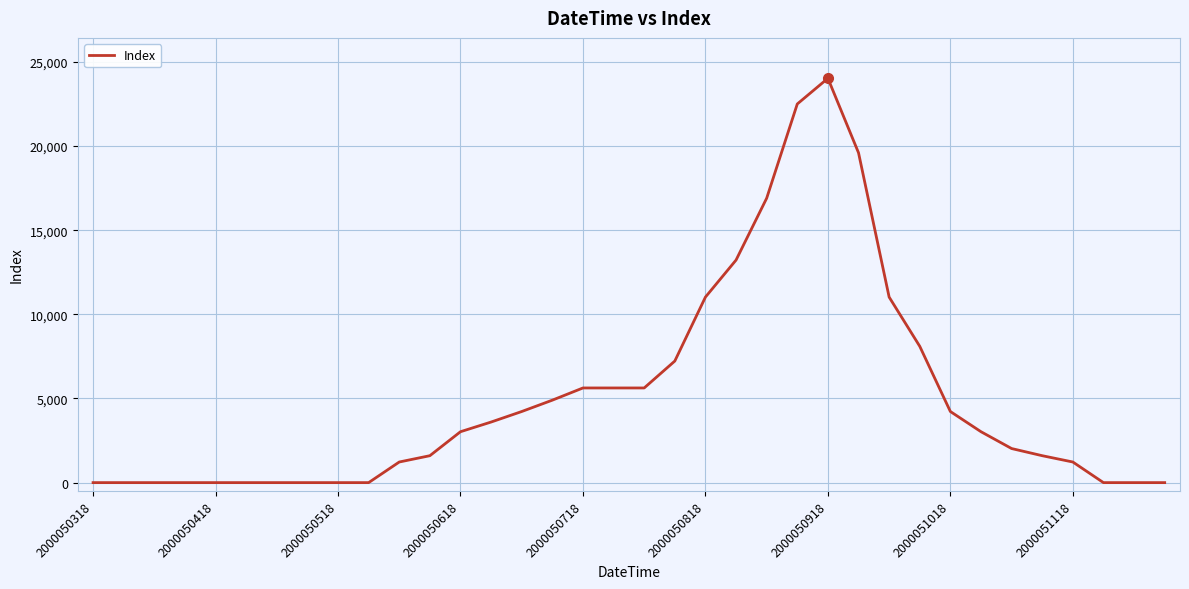

Does the chart have visible grid lines?

Yes